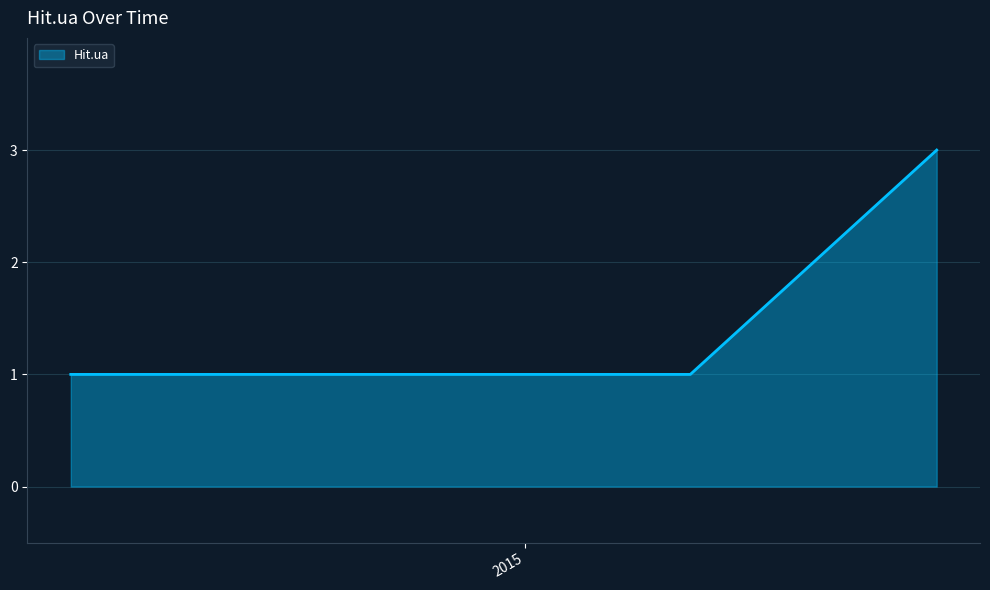

How many values are between 1 and 2?

5